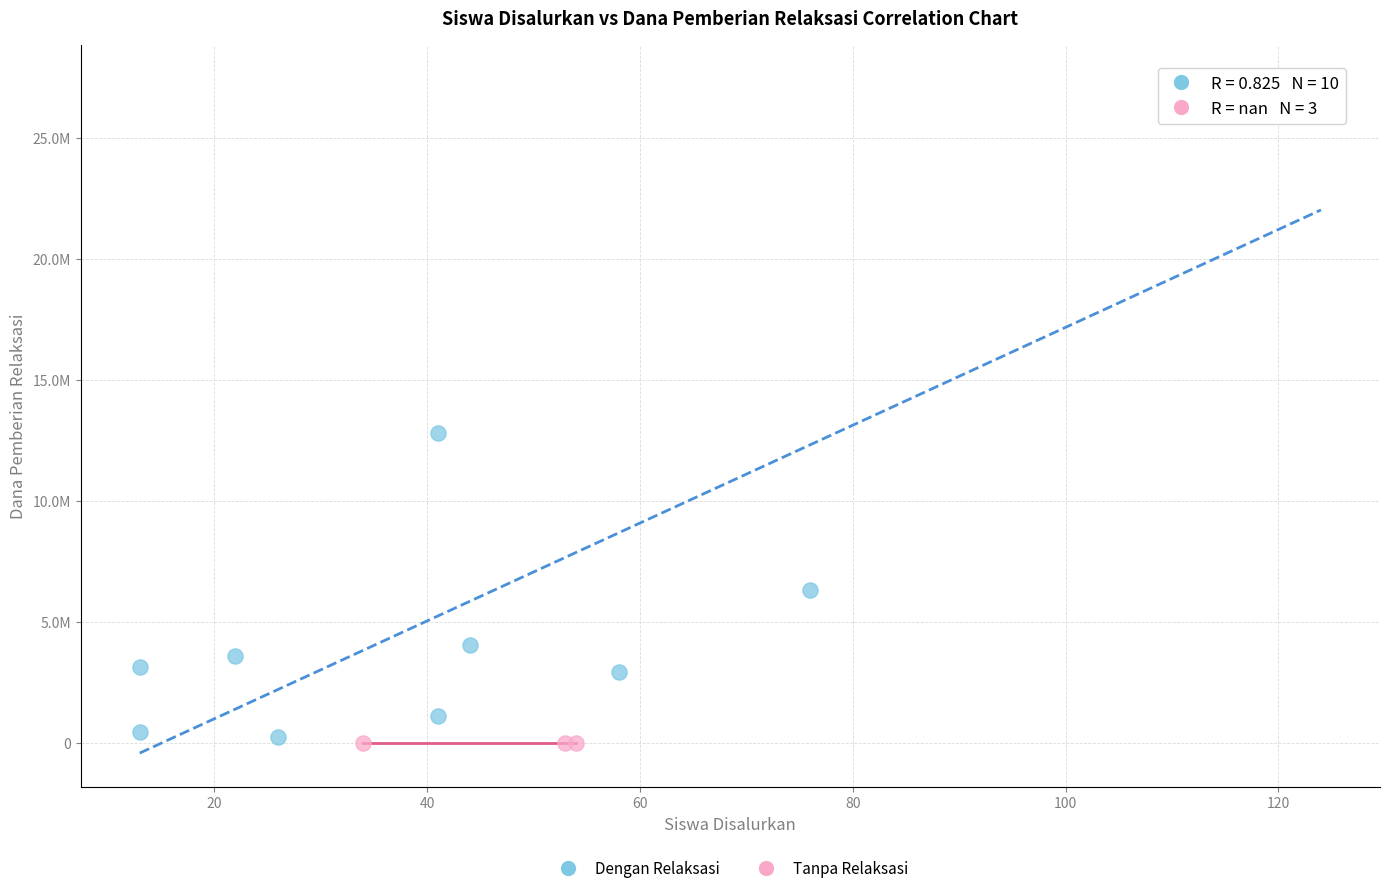

What are all the series names shown in the legend?

Dengan Relaksasi, Tanpa Relaksasi